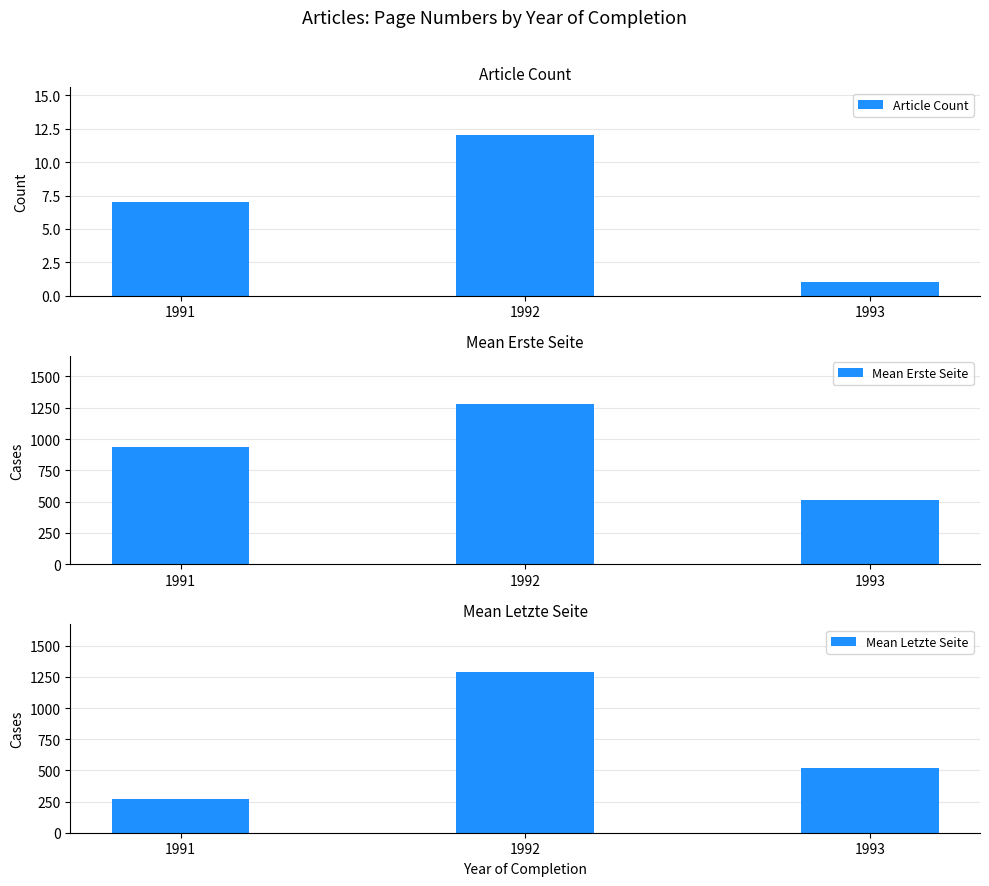

Where is Mean Erste Seite nearest to the value 896?

1991